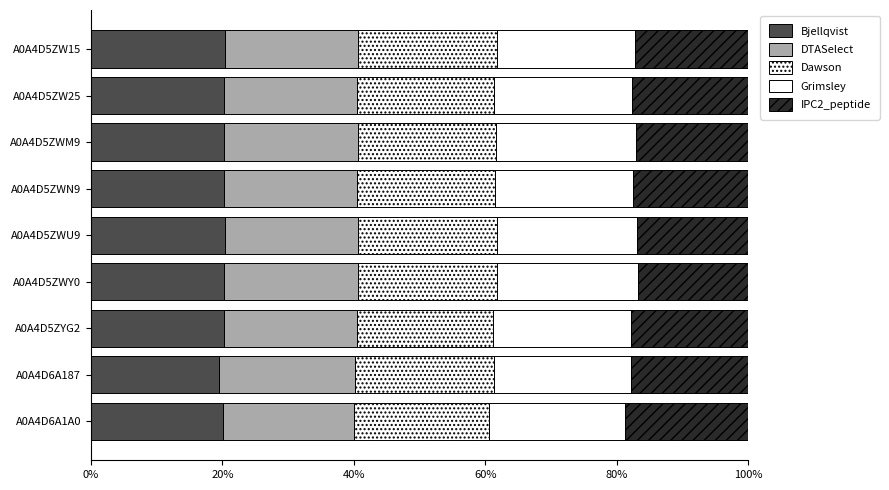

Reading left to right, transcribe all the data shown in this chart.

Bjellqvist: 20.4	20.2	20.3	20.2	20.4	20.3	20.2	19.5	20.1
DTASelect: 20.3	20.2	20.3	20.3	20.3	20.3	20.2	20.6	20.0
Dawson: 21.1	20.9	21.1	20.9	21.1	21.2	20.8	21.2	20.5
Grimsley: 21.1	21.0	21.2	21.0	21.2	21.3	21.0	20.8	20.7
IPC2_peptide: 17.2	17.7	17.1	17.6	17.0	16.9	17.8	17.9	18.7